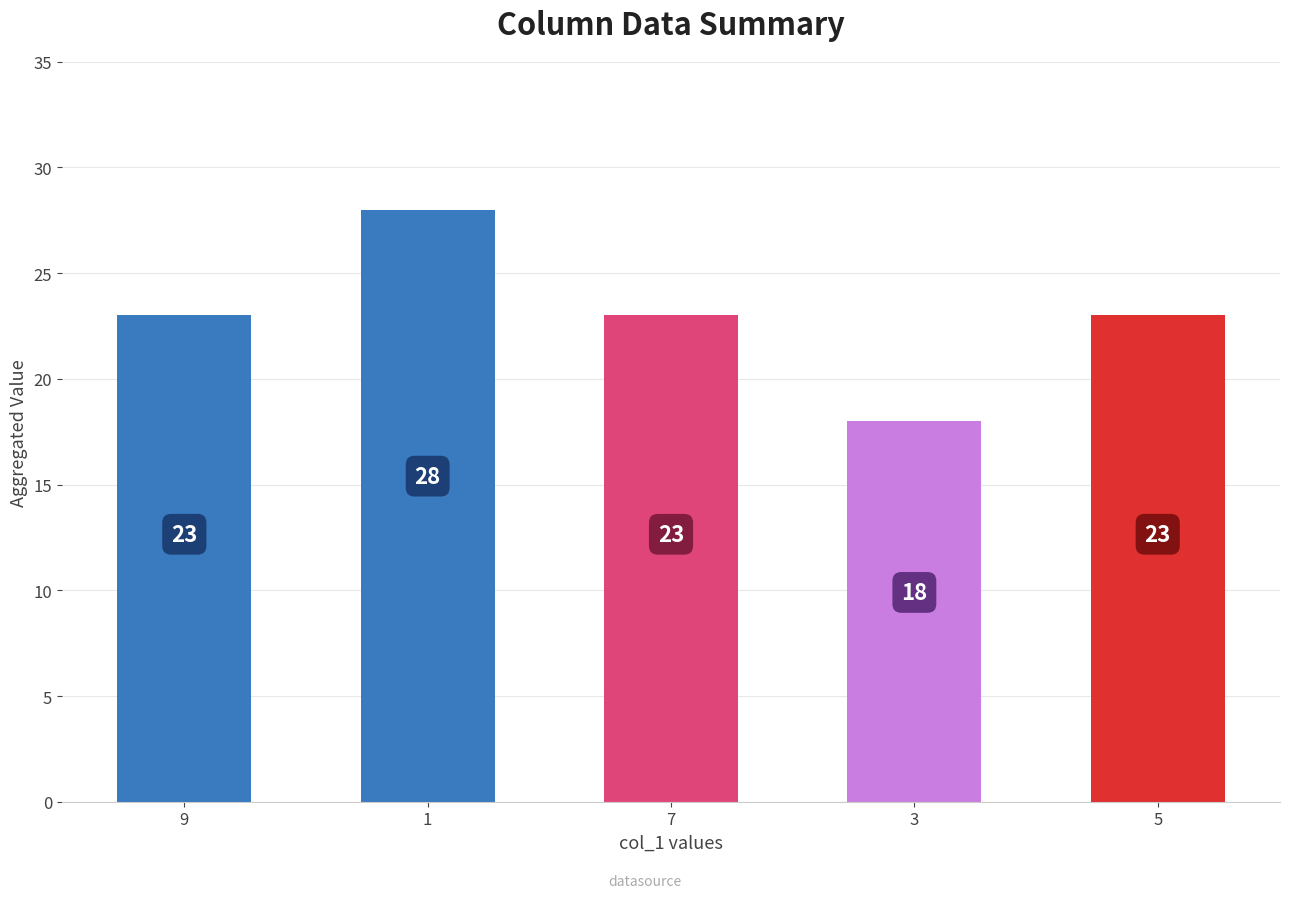

What is the ratio of the value at 9 to the value at 3?

1.3